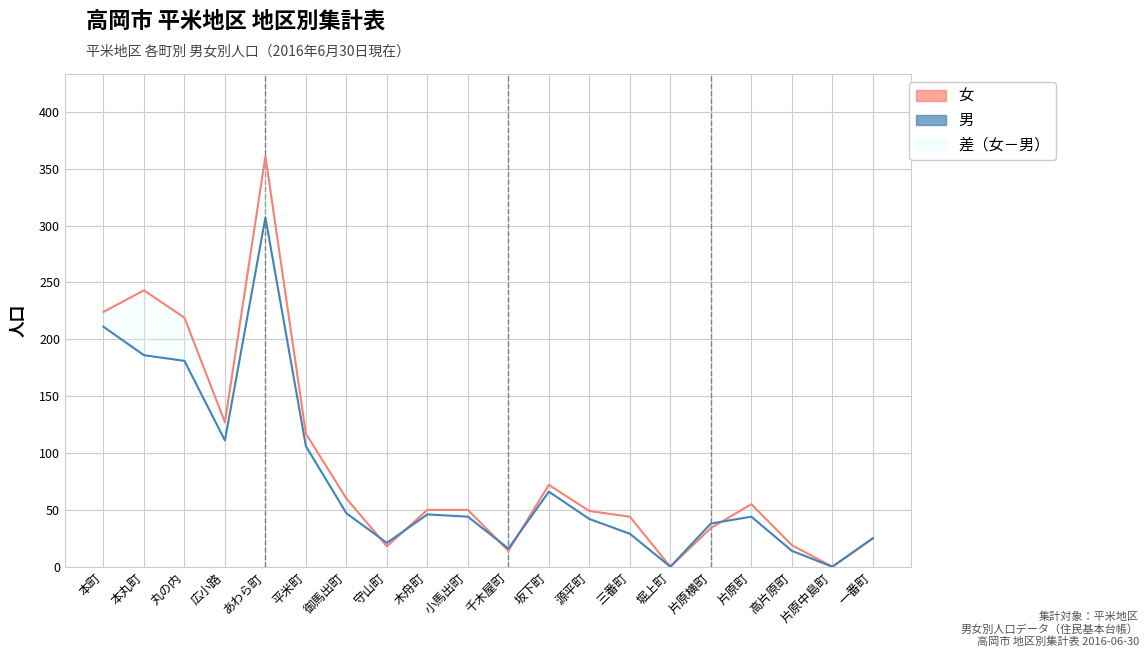

What position from the right is 本町?

20